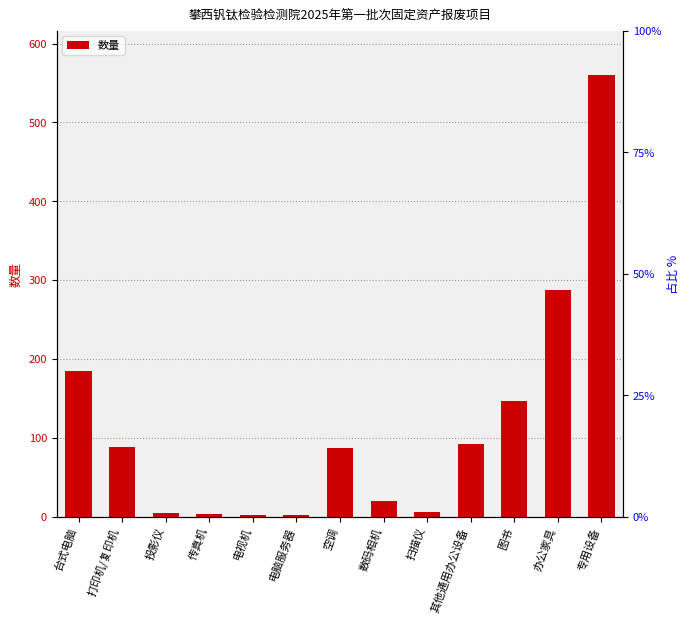

List the labels in order of value, largest first.

专用设备, 办公家具, 台式电脑, 图书, 其他通用办公设备, 打印机/复印机, 空调, 数码相机, 扫描仪, 投影仪, 传真机, 电视机, 电脑服务器